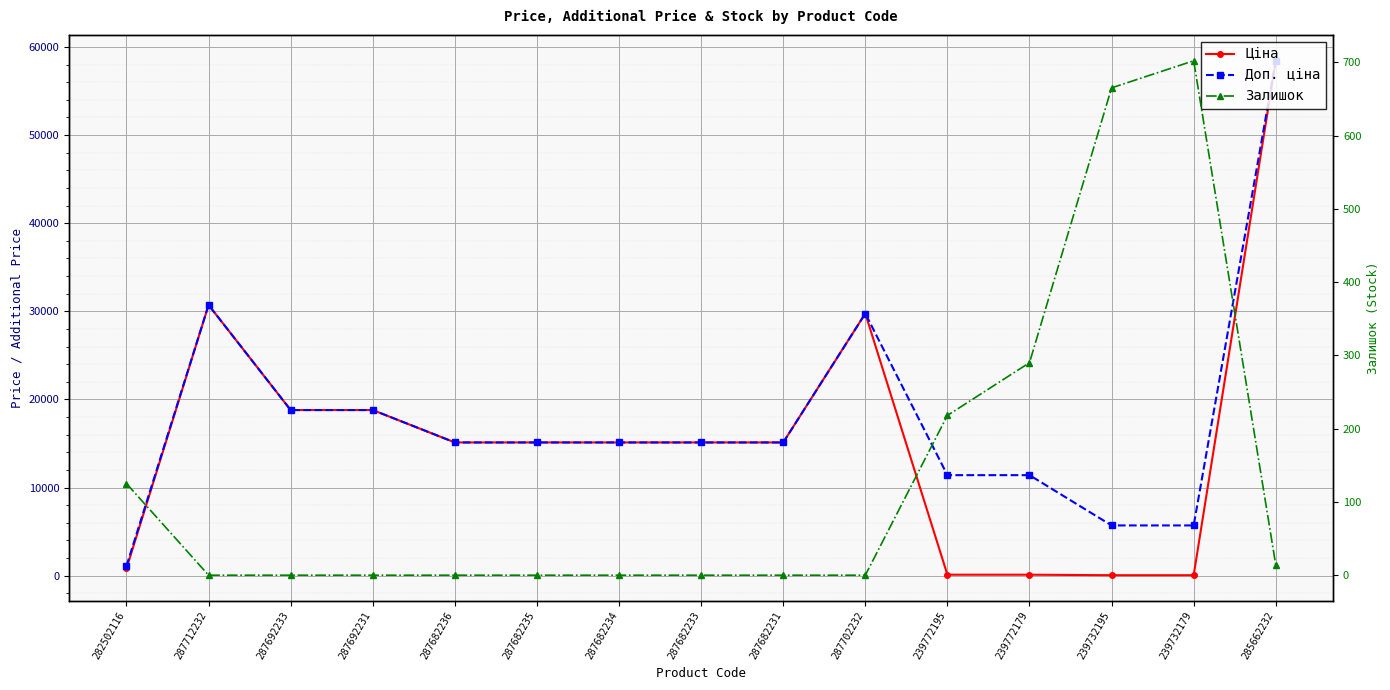

What are all the series names shown in the legend?

Ціна, Доп. ціна, Залишок